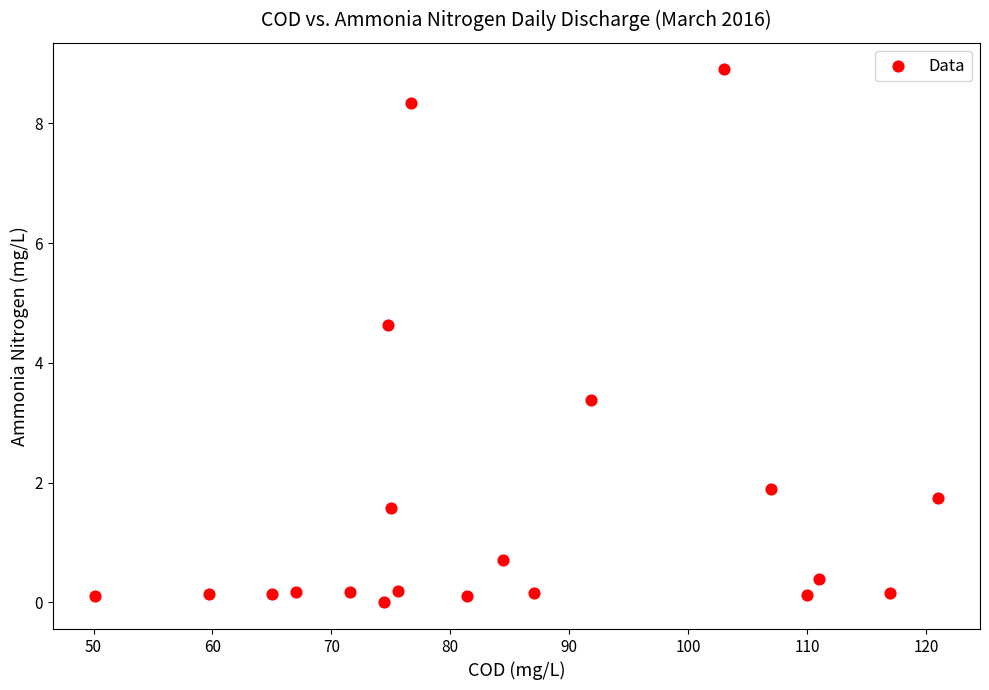

What is the range of X values (max minus min)?

70.9